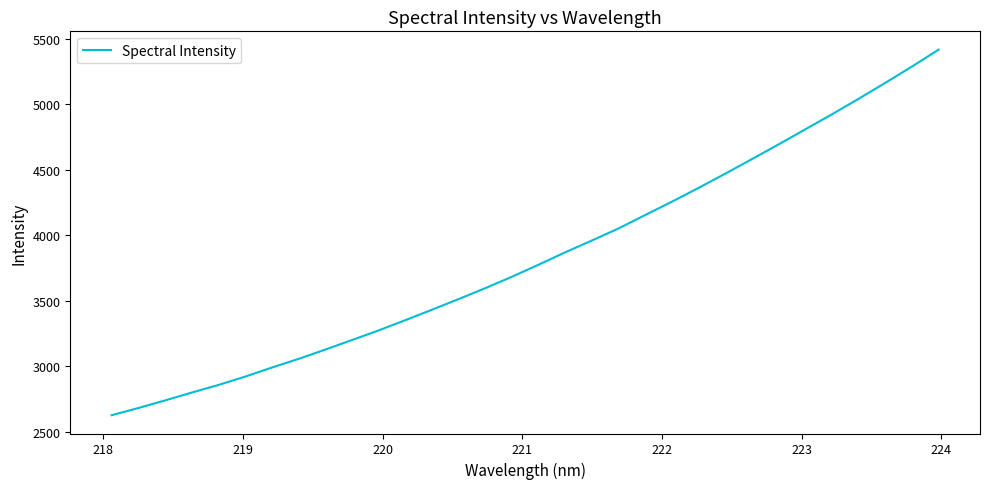

What is the sum of all values?

122664.2